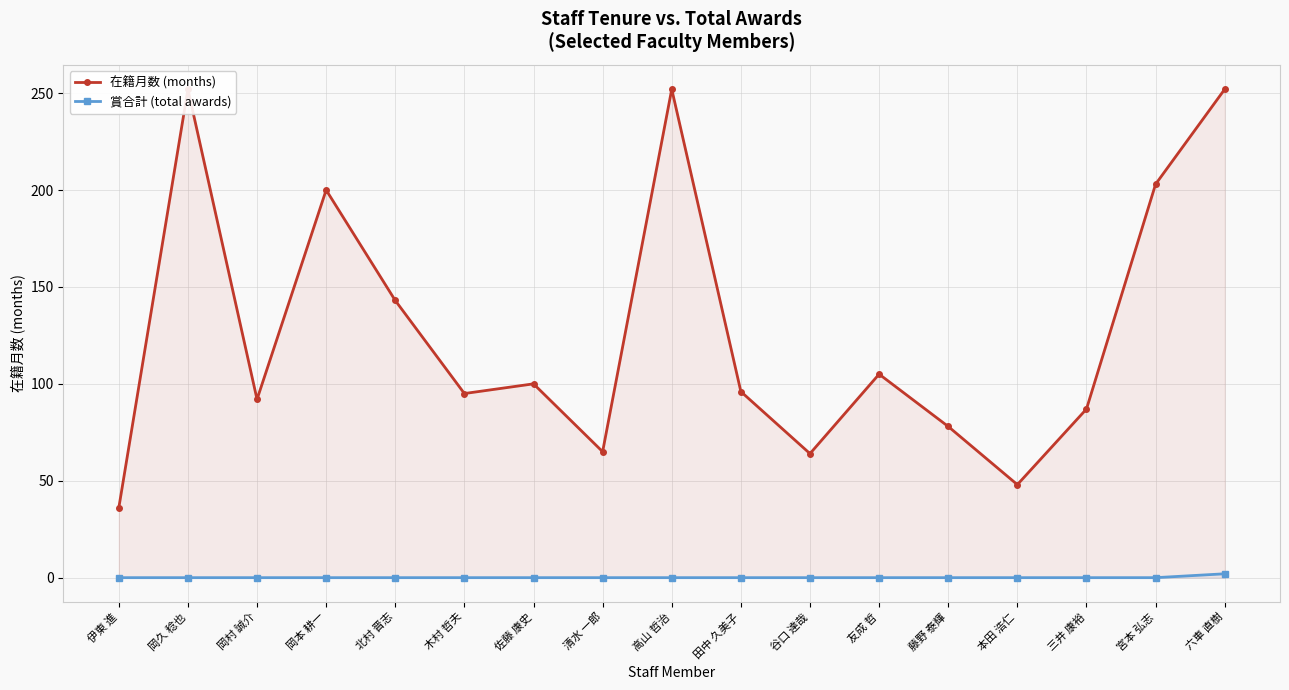

What is the sum of the 在籍月数 (months) values at 友成 哲 and 六車 直樹?

357